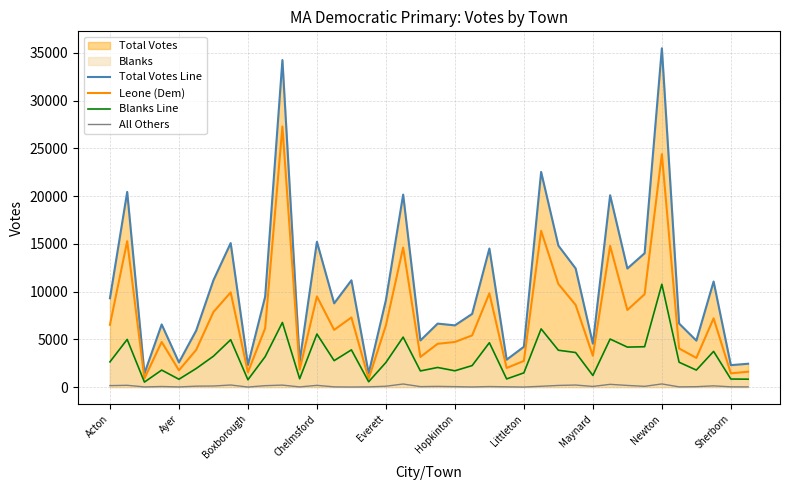

True or false: Blanks Line and Total Votes Line intersect in this chart.

False